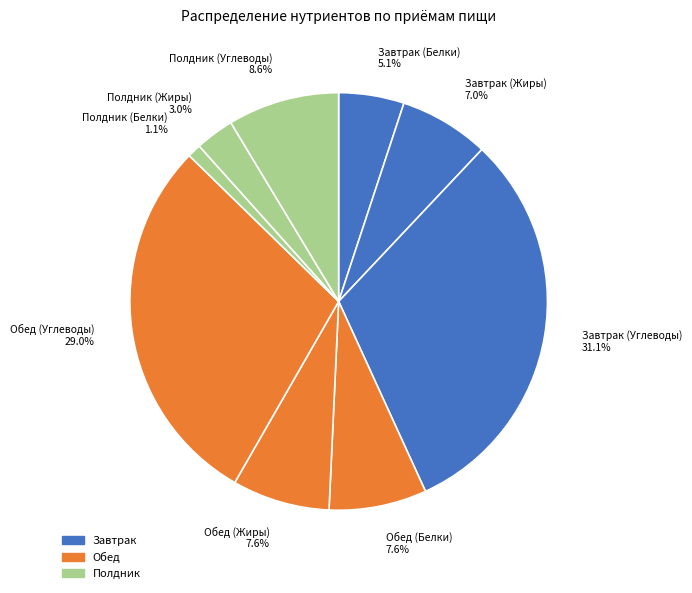

To the nearest percent, what percentage of the pie is Обед (Углеводы)?

29%